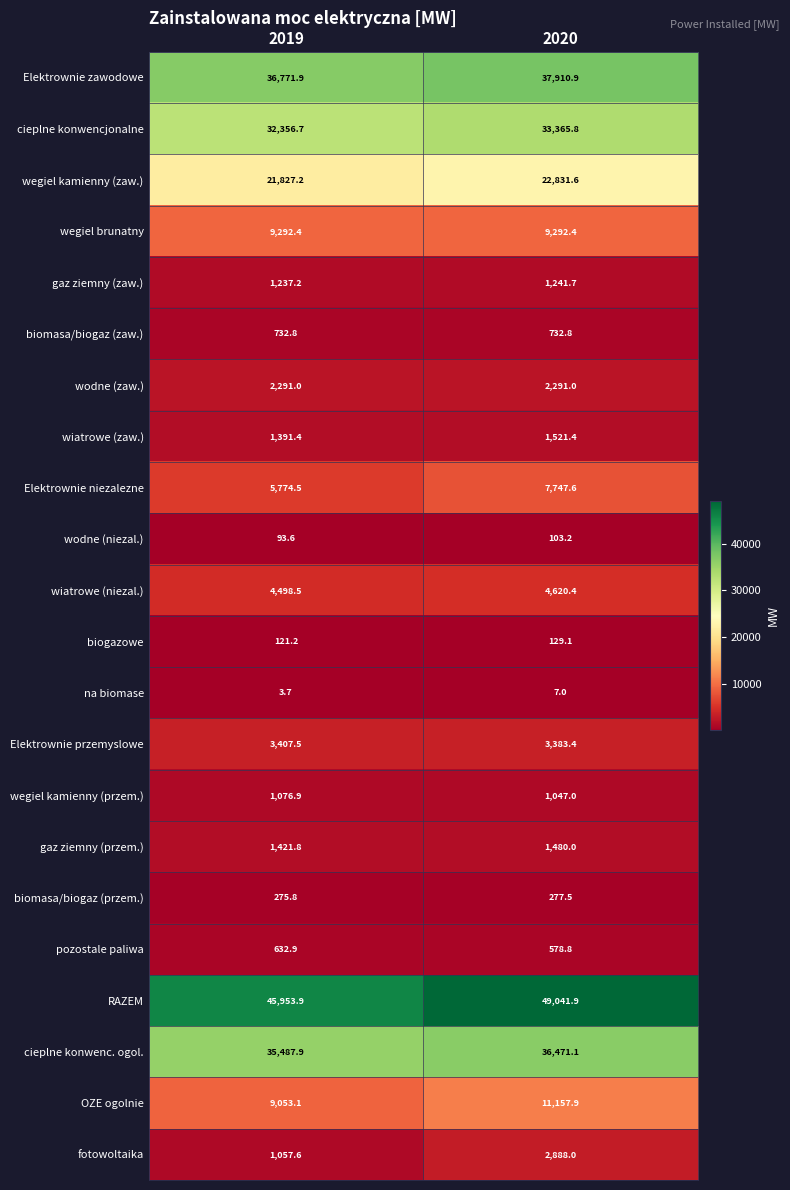

Is it true that Elektrownie przemyslowe equals 5839.2 at 2020?

False